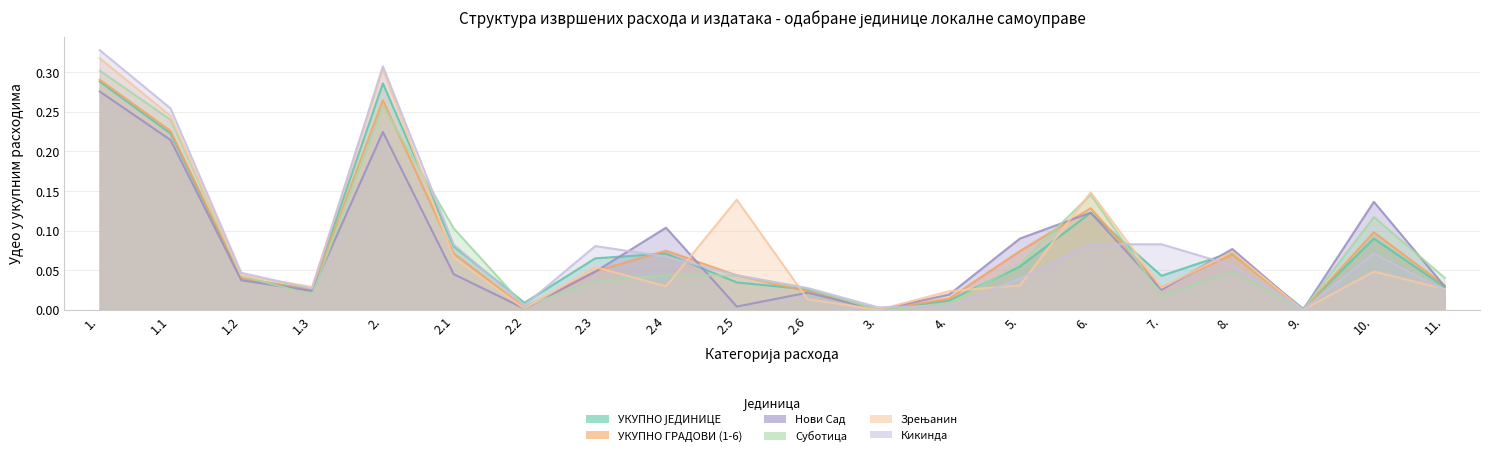

Is it true that УКУПНО ГРАДОВИ (1-6) equals 0.0 at 7.?

False